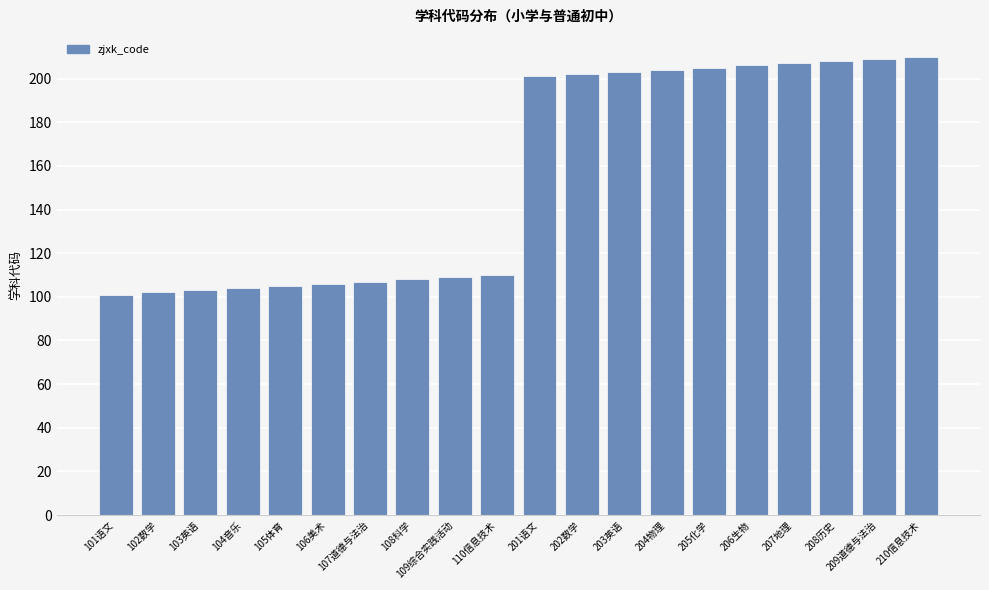

Reading left to right, extract all data points from this chart.

101语文=101	102数学=102	103英语=103	104音乐=104	105体育=105	106美术=106	107道德与法治=107	108科学=108	109综合实践活动=109	110信息技术=110	201语文=201	202数学=202	203英语=203	204物理=204	205化学=205	206生物=206	207地理=207	208历史=208	209道德与法治=209	210信息技术=210